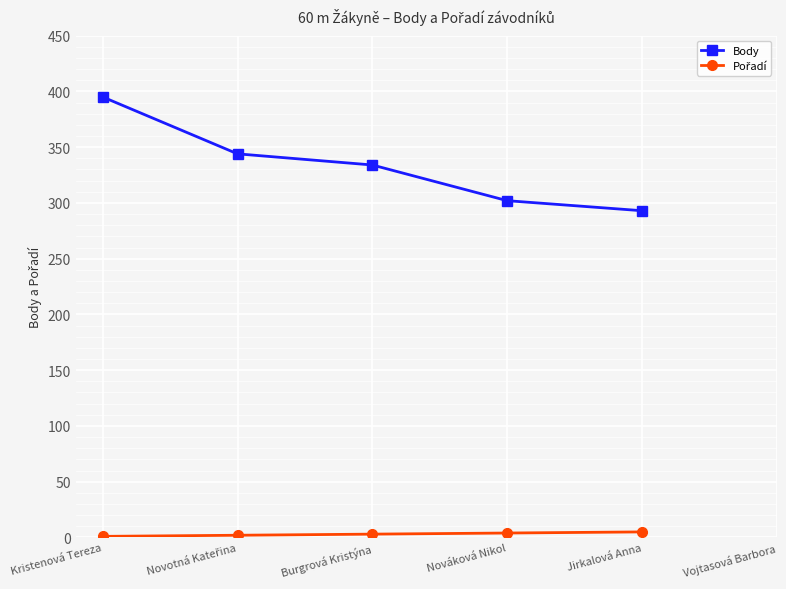

Which category has the highest value in the Body series?

Kristenová Tereza